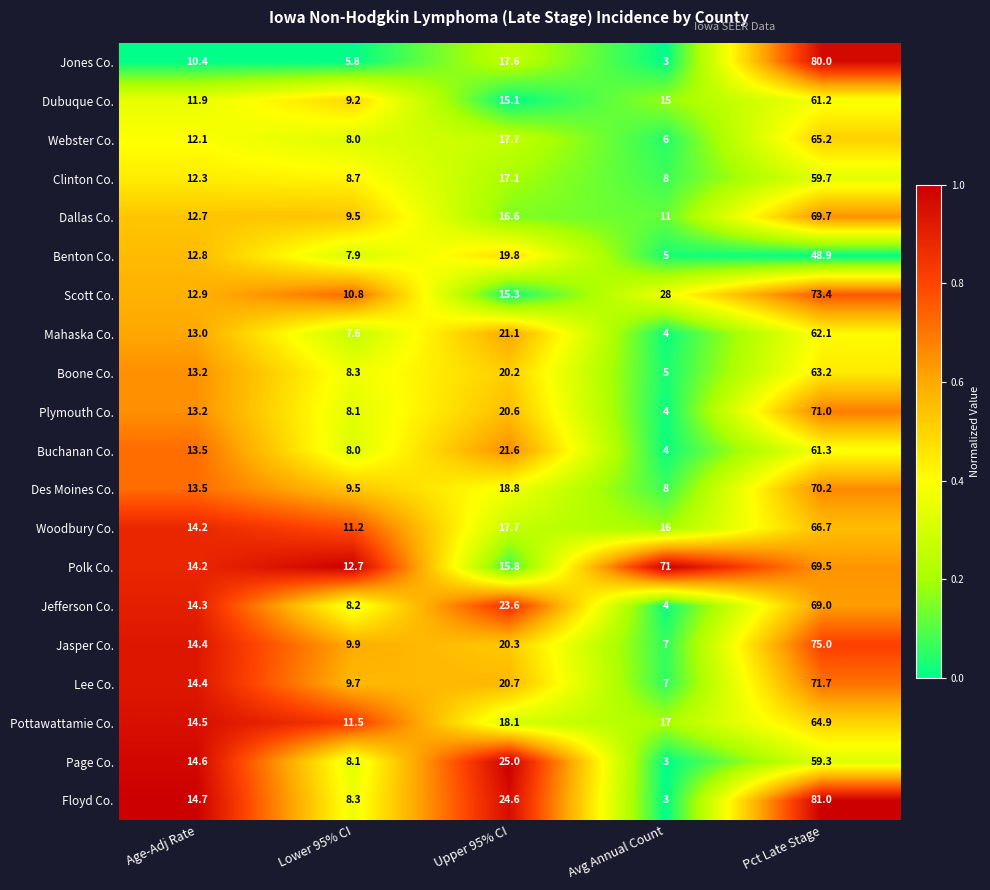

What is the total value across all series at Age-Adj Rate?

266.8